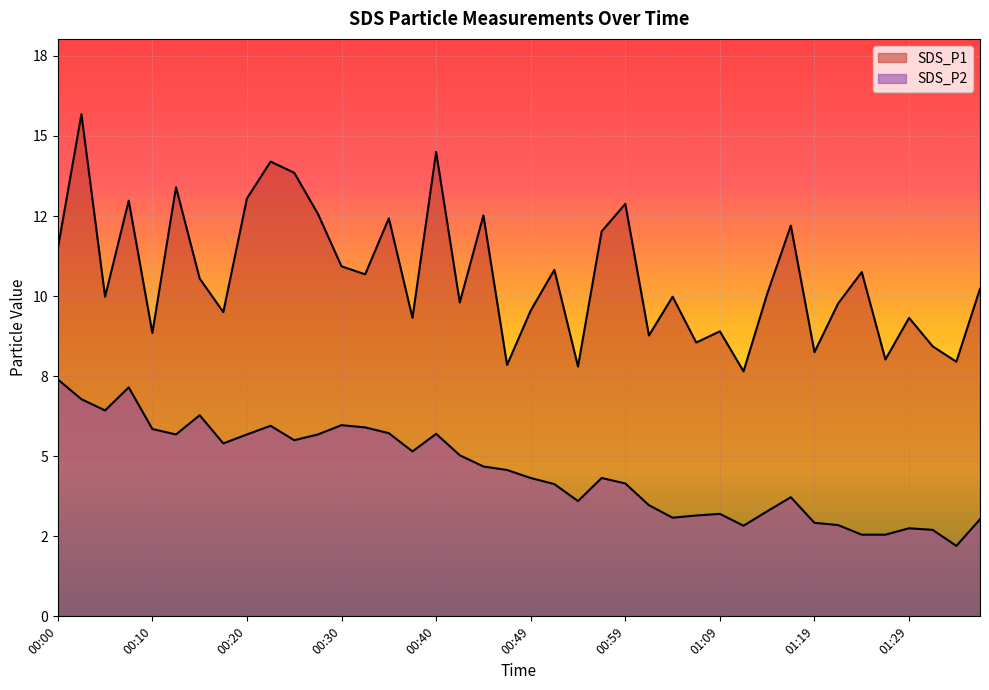

Which series has the widest spread of values?

SDS_P1